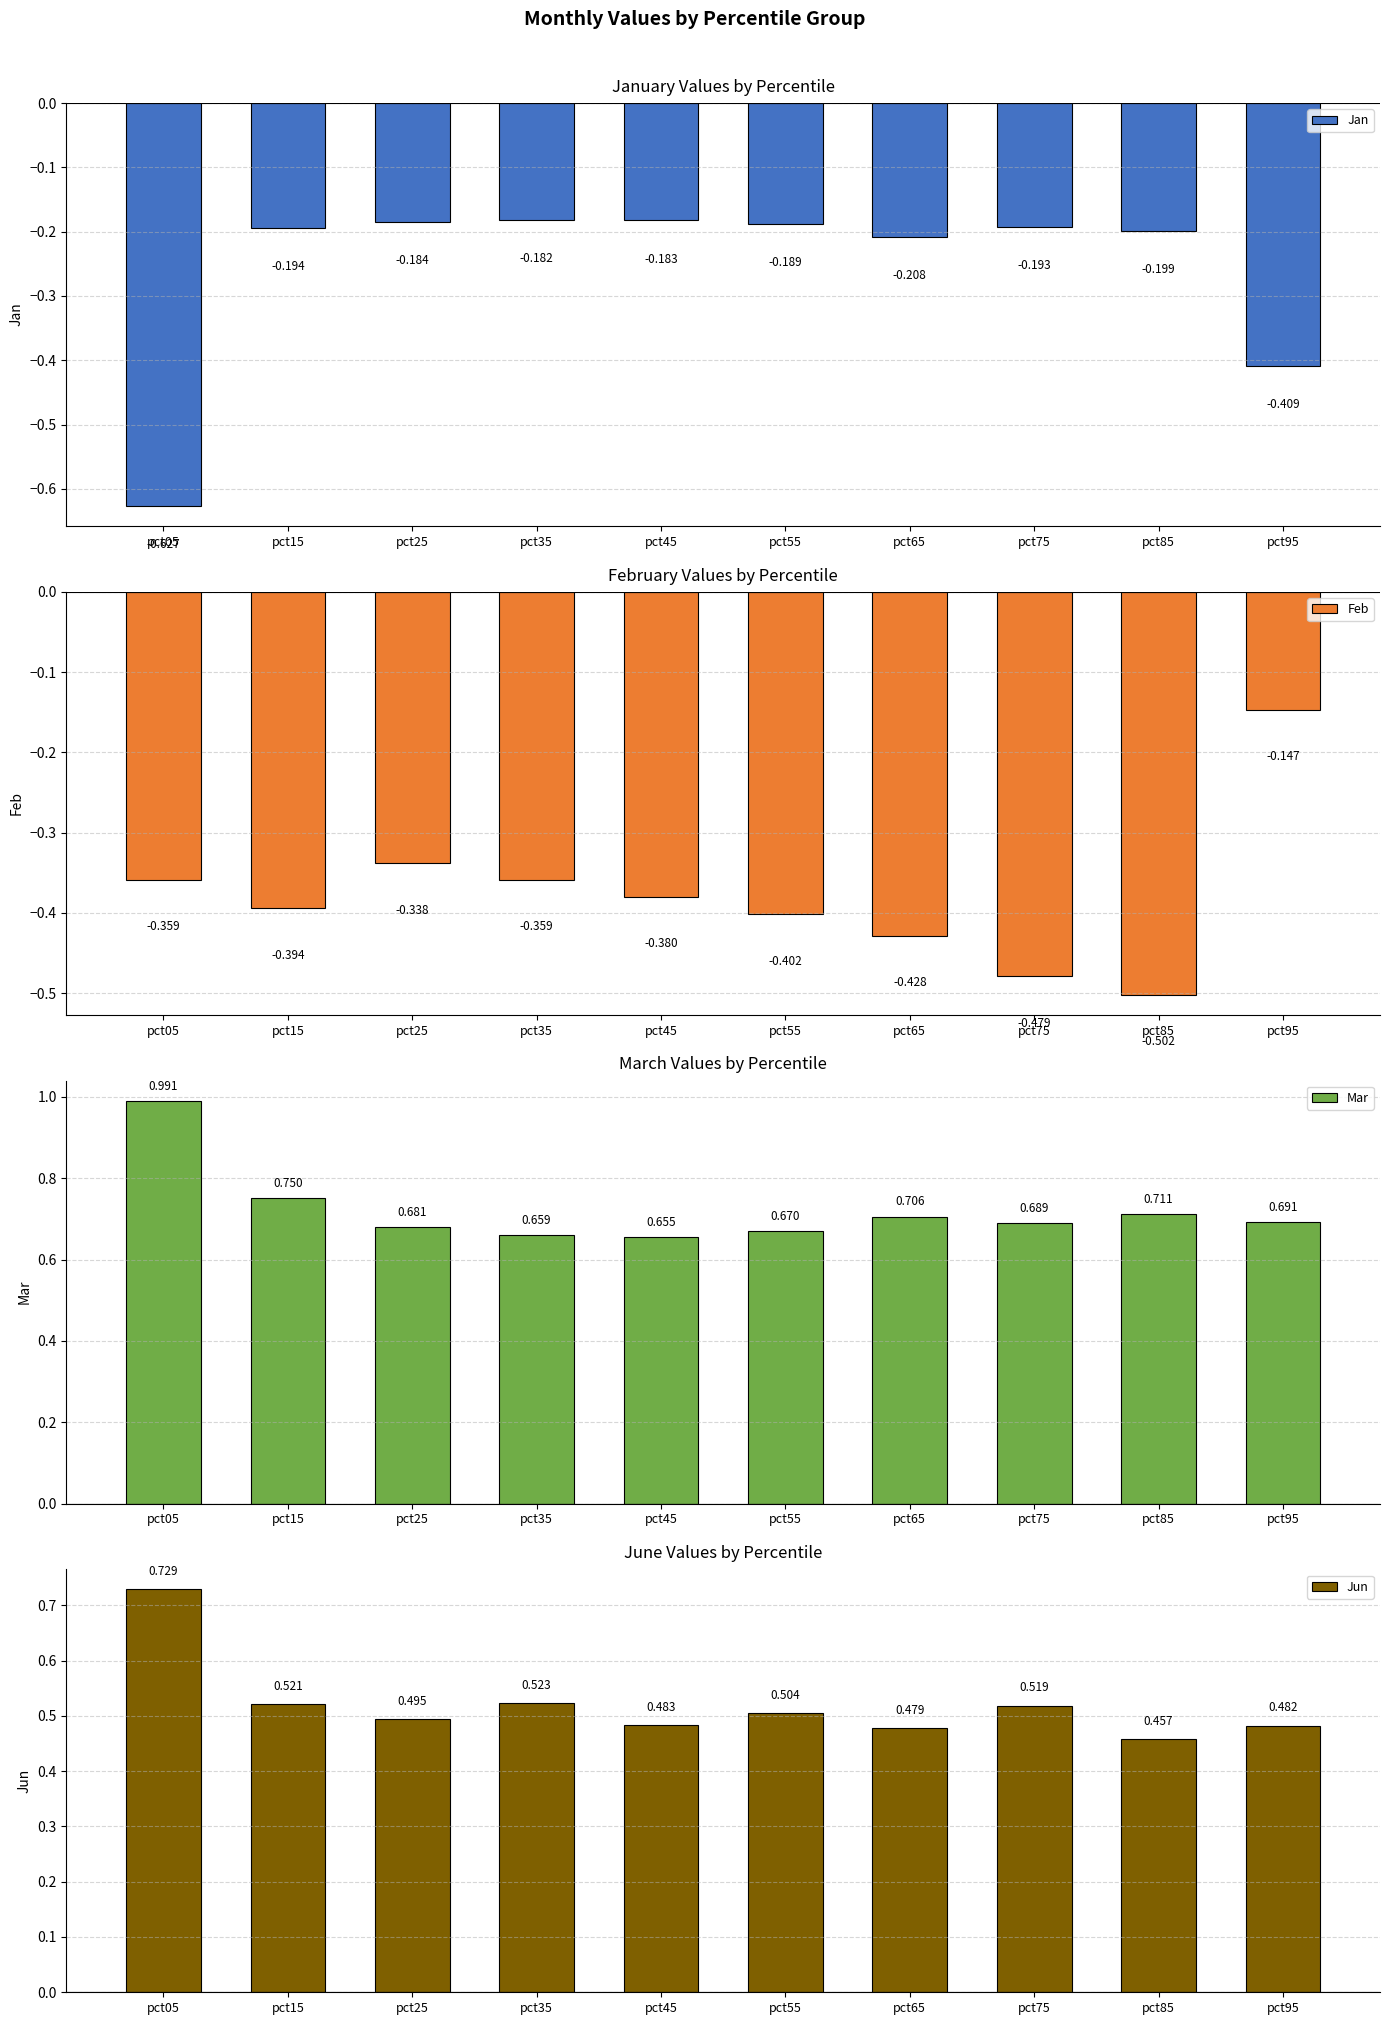

Which series has the largest total across all categories?

Mar